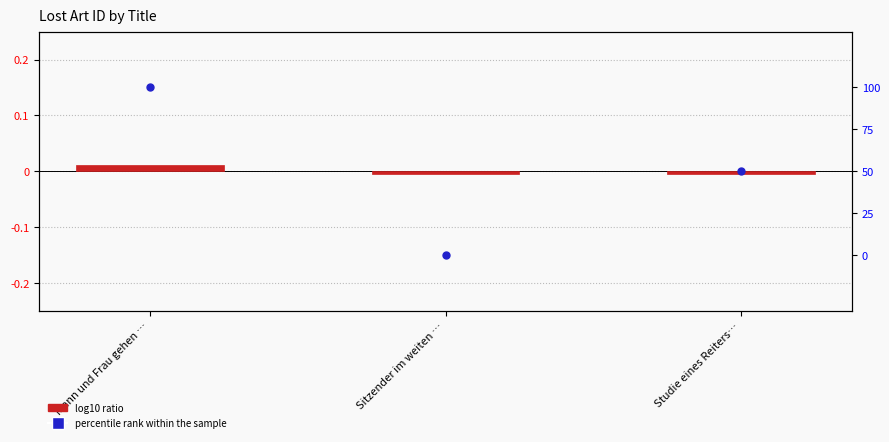

What are all the series names shown in the legend?

log10 ratio, percentile rank within the sample